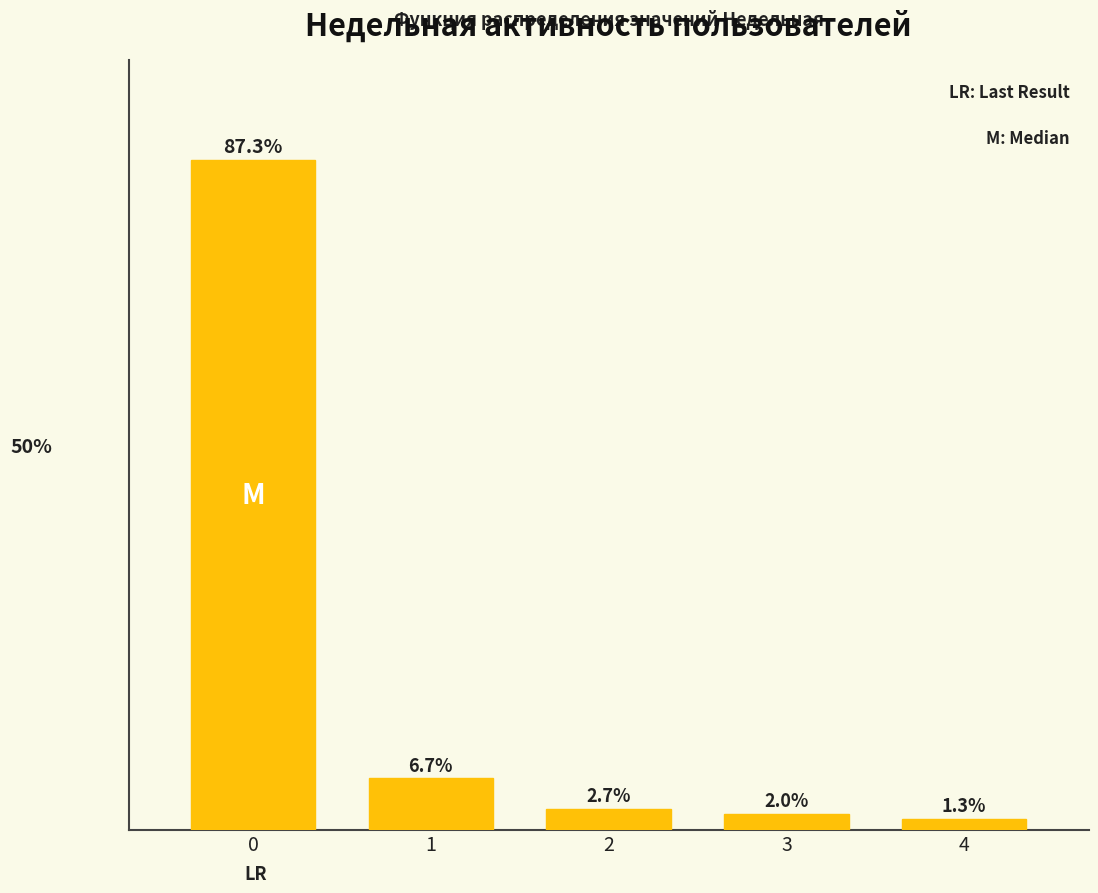

Rank the categories by value from highest to lowest.

0, 1, 2, 3, 4